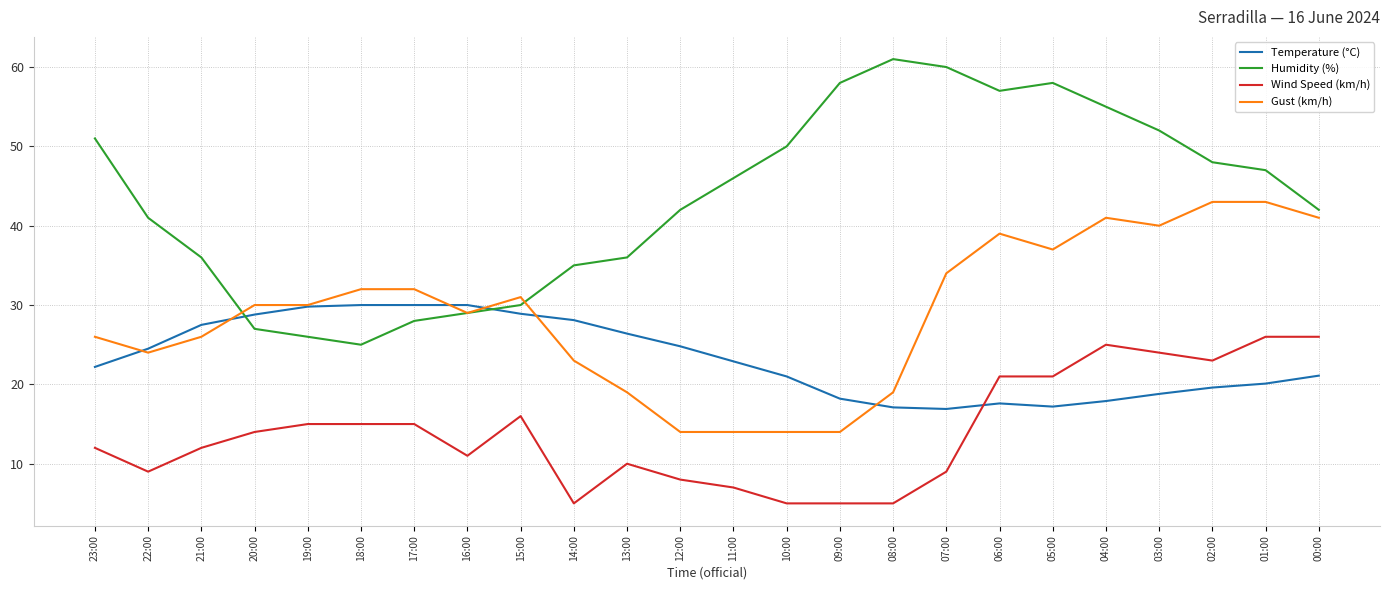

What is the total value across all series at 01:00?

136.1